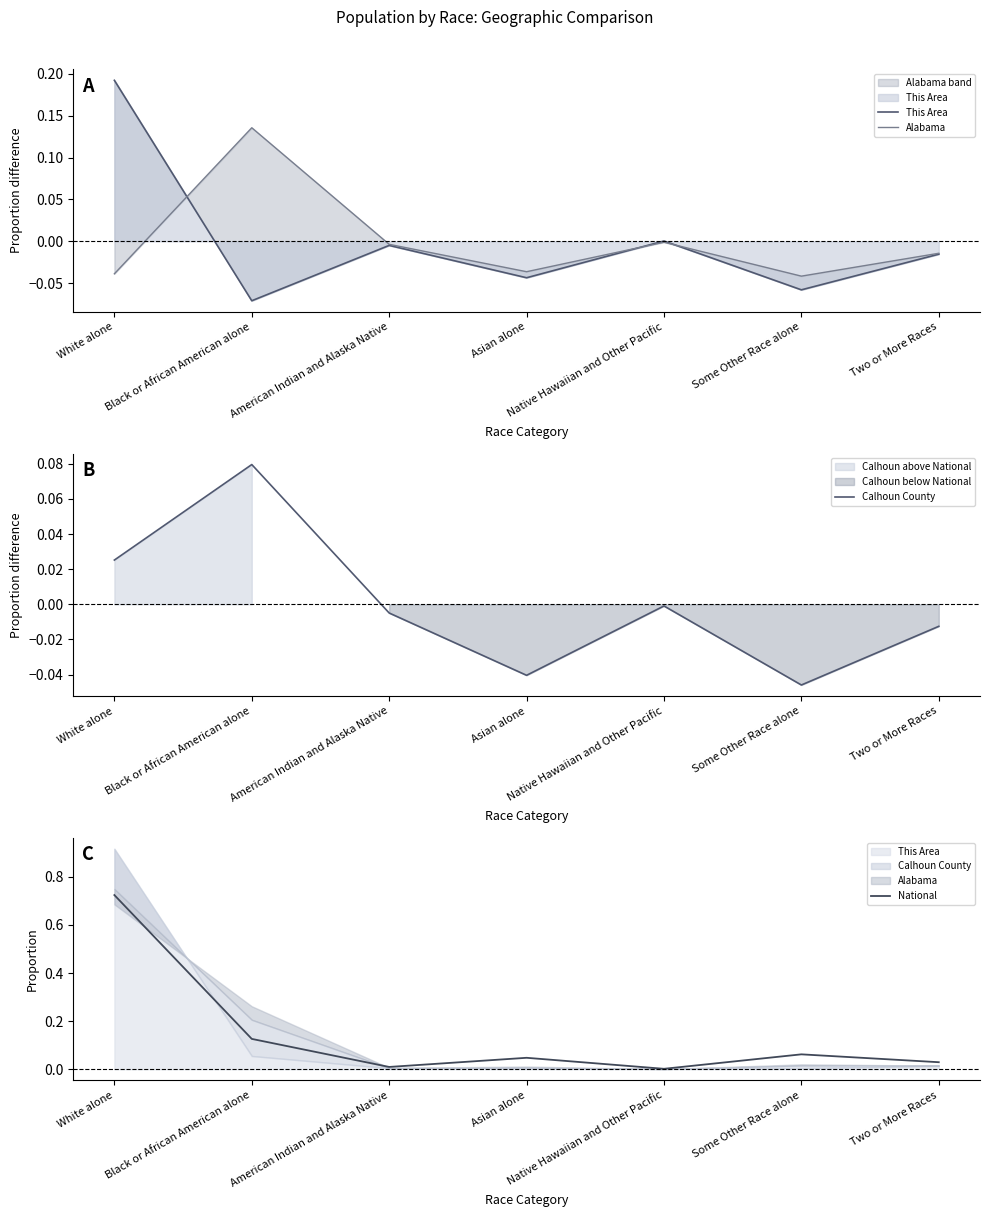

The value of This Area at Native Hawaiian and Other Pacific is 0.0. True or false?

False